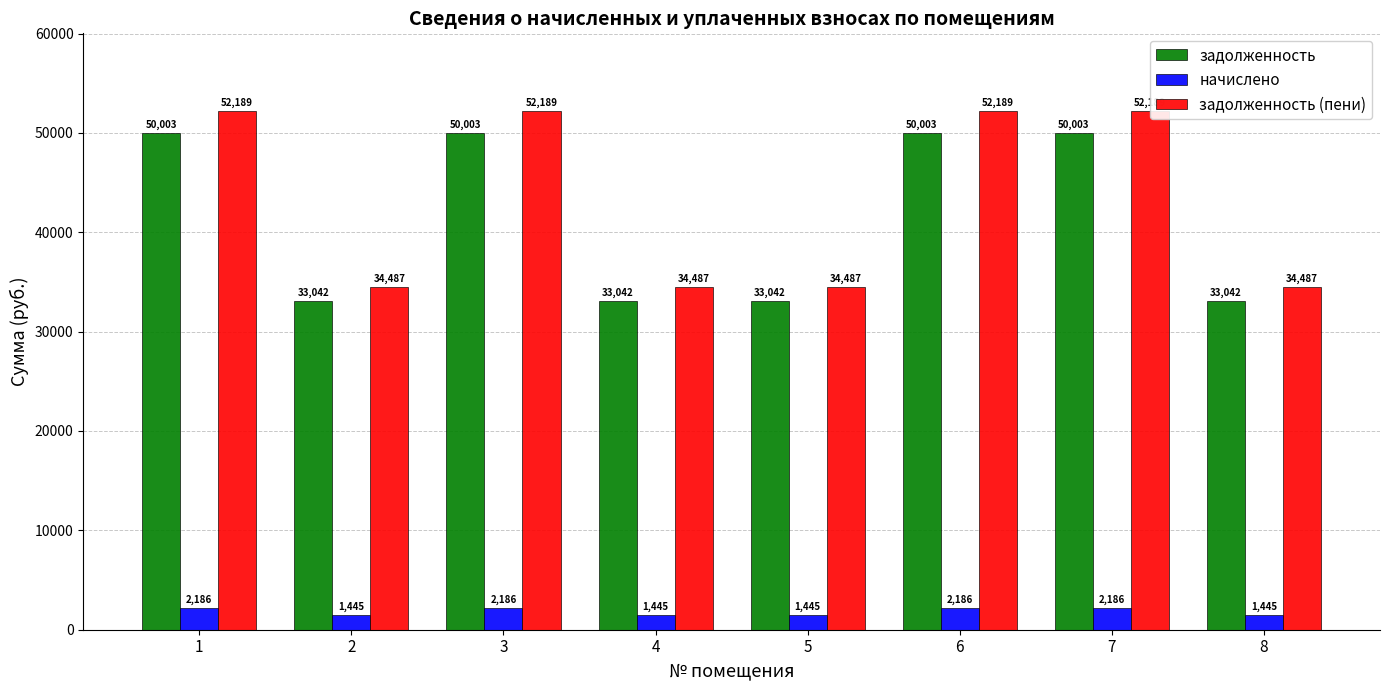

How many series are shown in this chart?

3